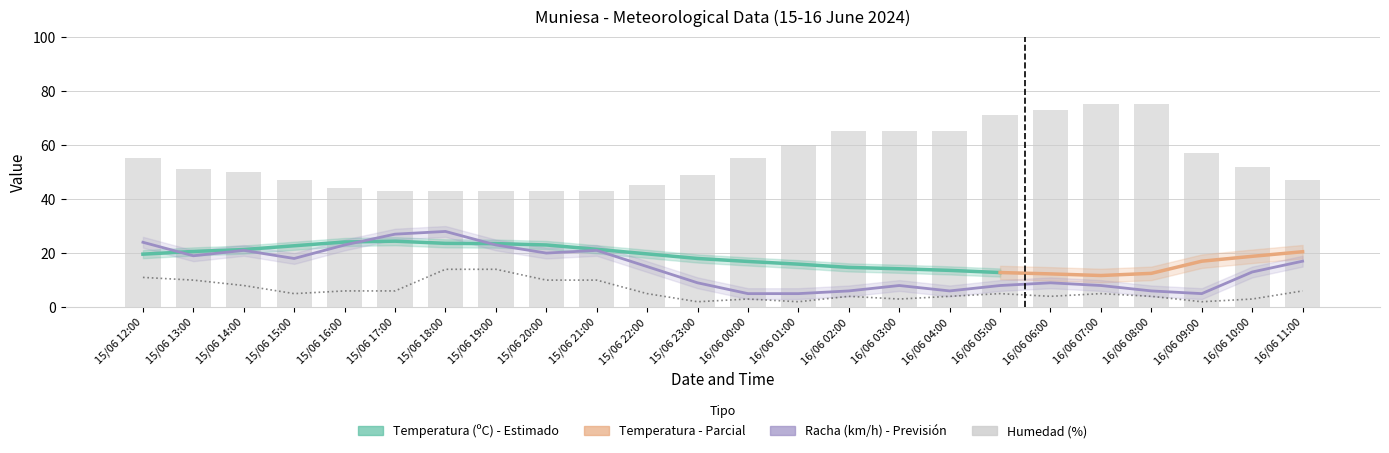

What is the total value across all series at 16/06 02:00?

75